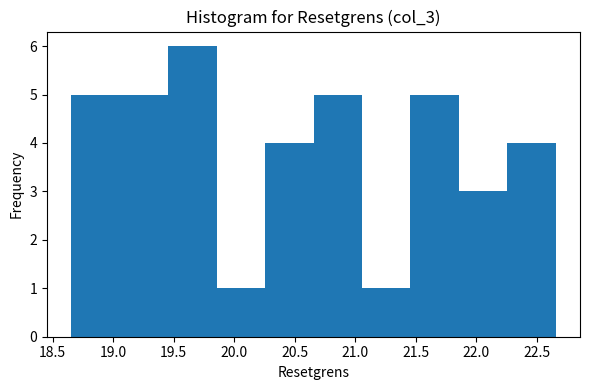

Reading left to right, list every bar in this chart as the range it spans on the x-axis followed by its height. Neither the bar edges nor the heights are printed on the chart, so give them approximately, as read against the axes.

18.65 to 19.05: 5
19.05 to 19.45: 5
19.45 to 19.85: 6
19.85 to 20.25: 1
20.25 to 20.65: 4
20.65 to 21.05: 5
21.05 to 21.45: 1
21.45 to 21.85: 5
21.85 to 22.25: 3
22.25 to 22.65: 4